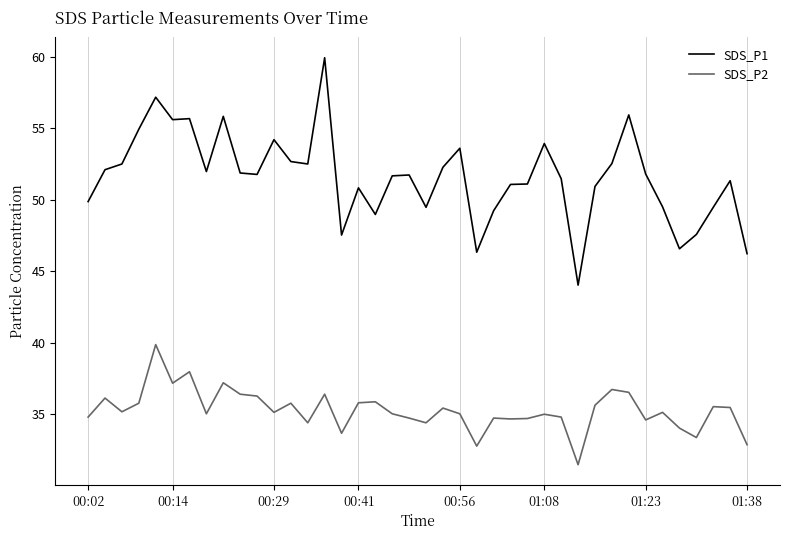

True or false: SDS_P1 and SDS_P2 intersect in this chart.

False